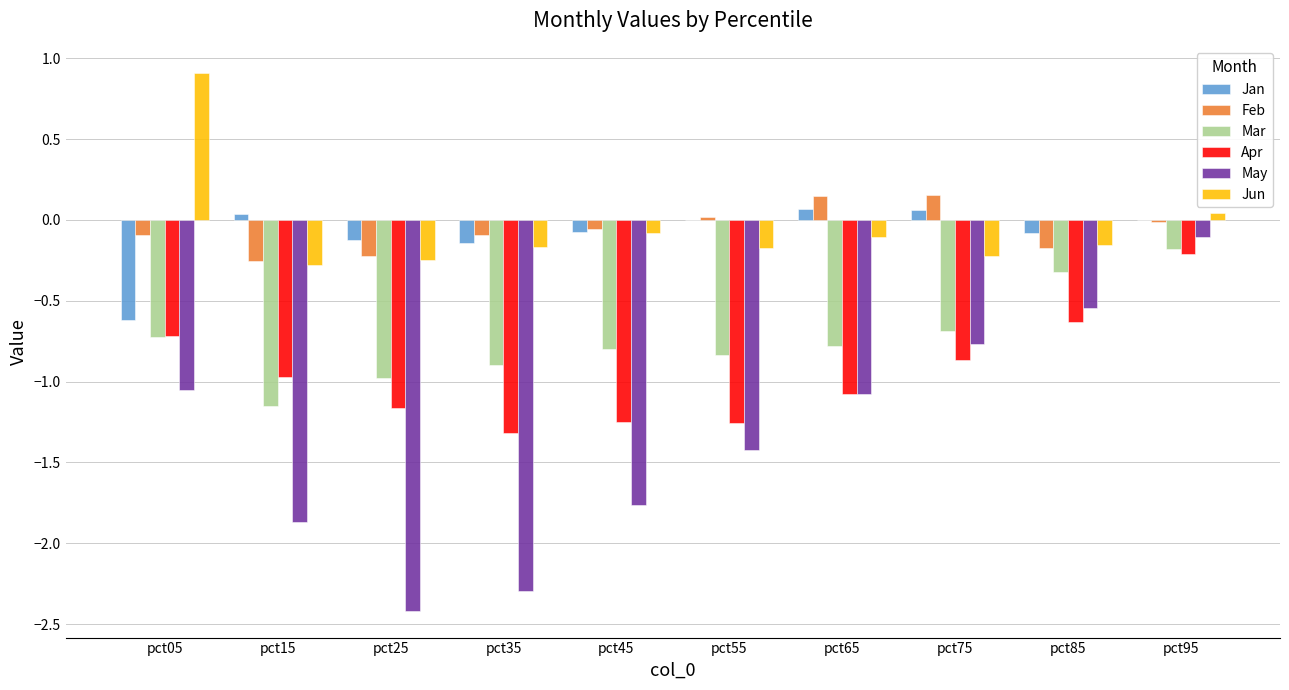

Is the value of Mar at pct65 greater than the value of Apr at pct95?

No